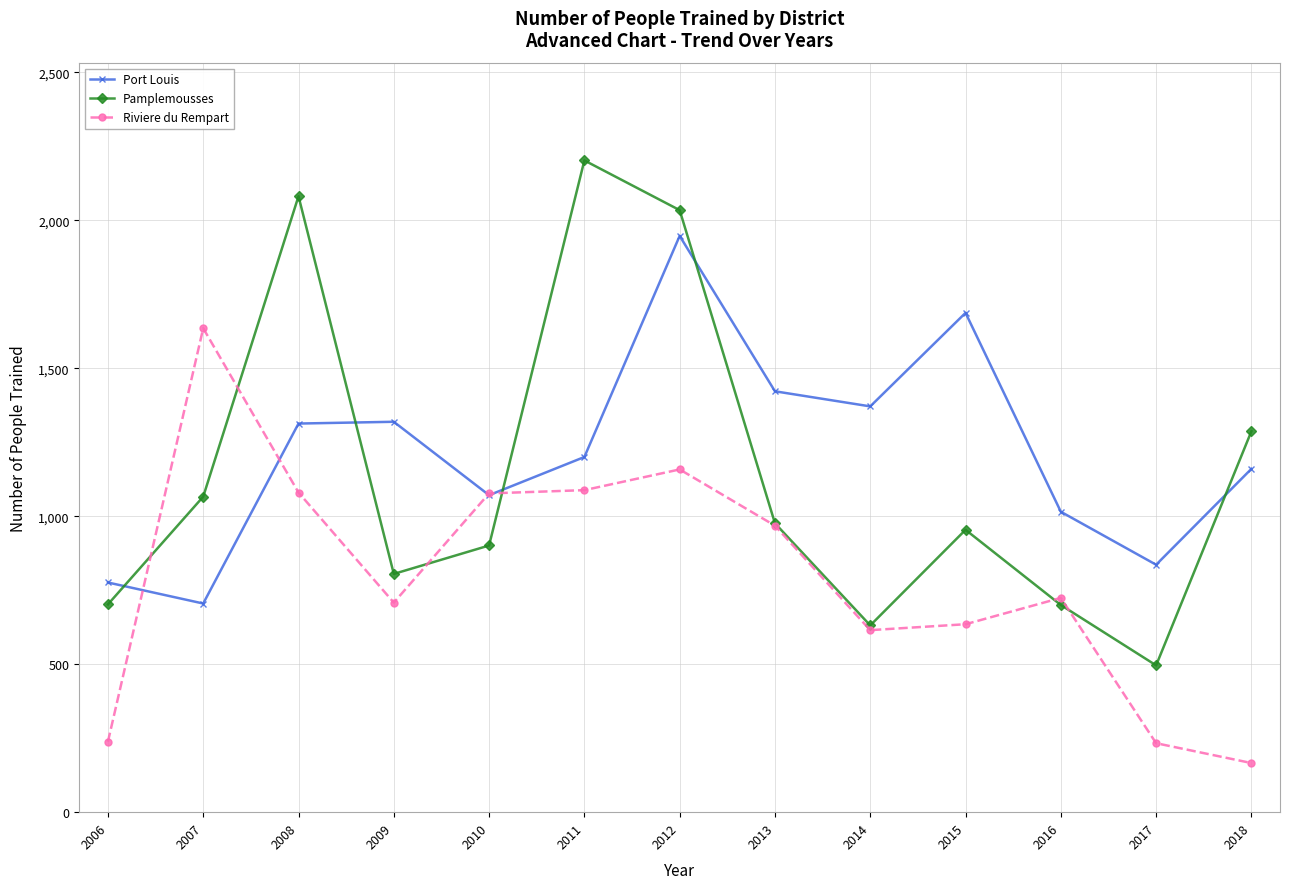

What is the minimum value for Pamplemousses?

496